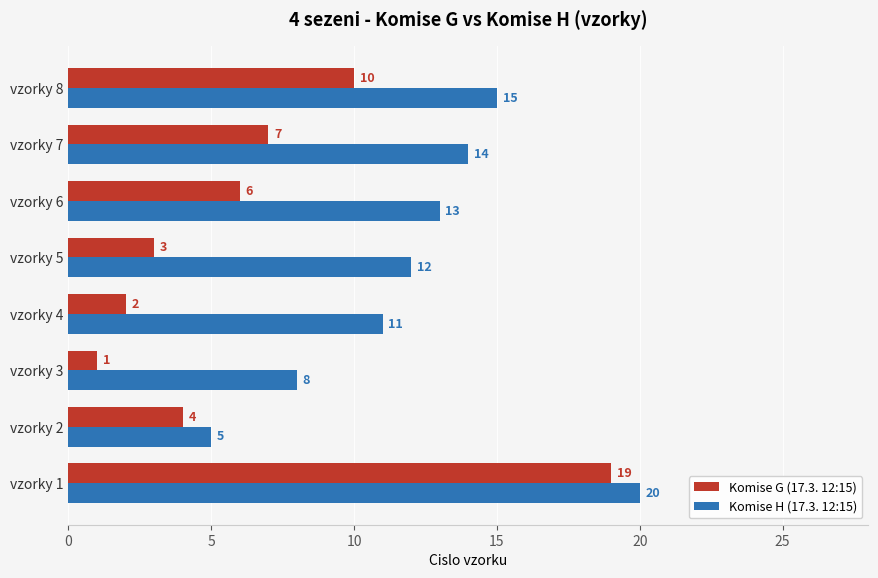

List the labels in order of Komise H (17.3. 12:15) value, smallest first.

vzorky 2, vzorky 3, vzorky 4, vzorky 5, vzorky 6, vzorky 7, vzorky 8, vzorky 1